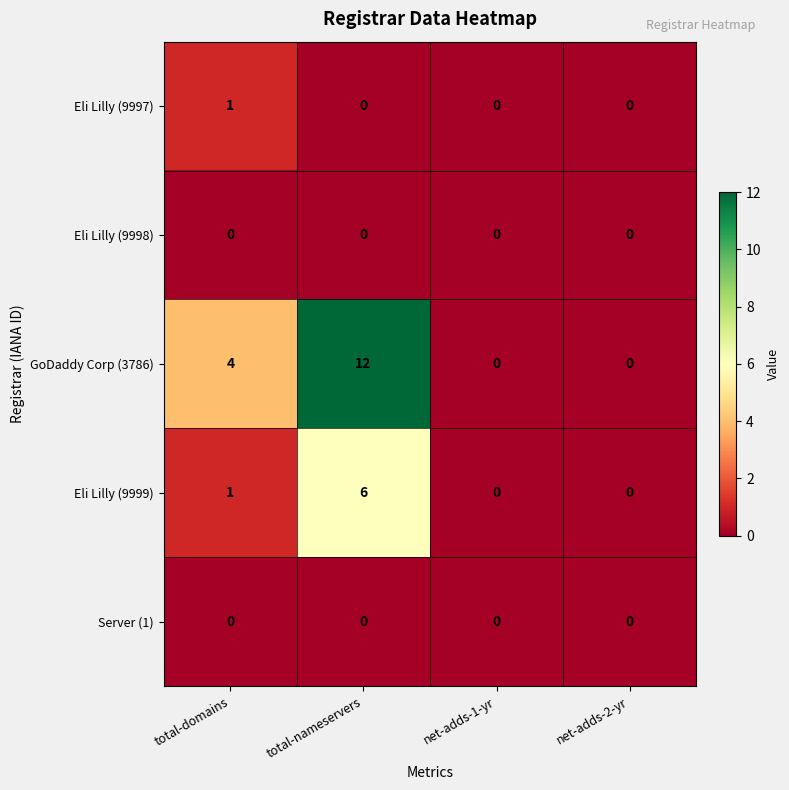

Reading right to left, what are all the values shown in this chart?

Eli Lilly (9997): 0	0	0	1
Eli Lilly (9998): 0	0	0	0
GoDaddy Corp (3786): 0	0	12	4
Eli Lilly (9999): 0	0	6	1
Server (1): 0	0	0	0